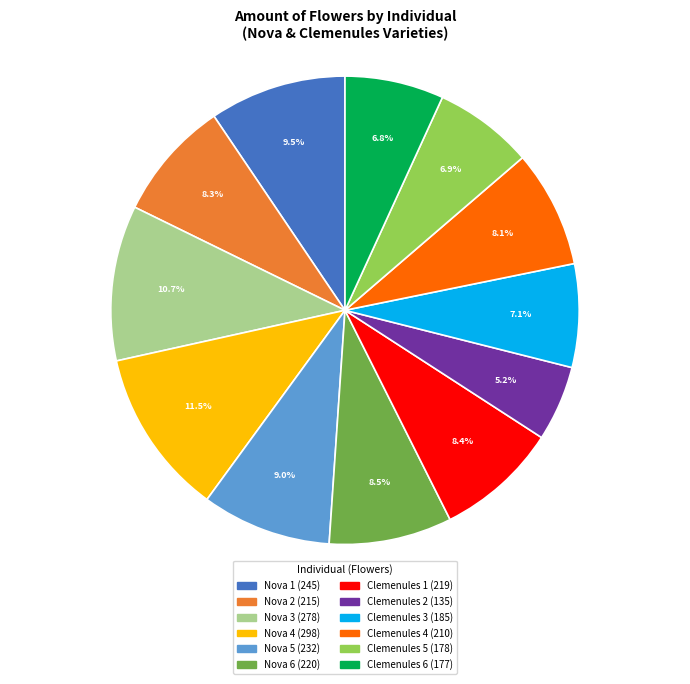

Between Nova 5 and Clemenules 4, which is larger?

Nova 5